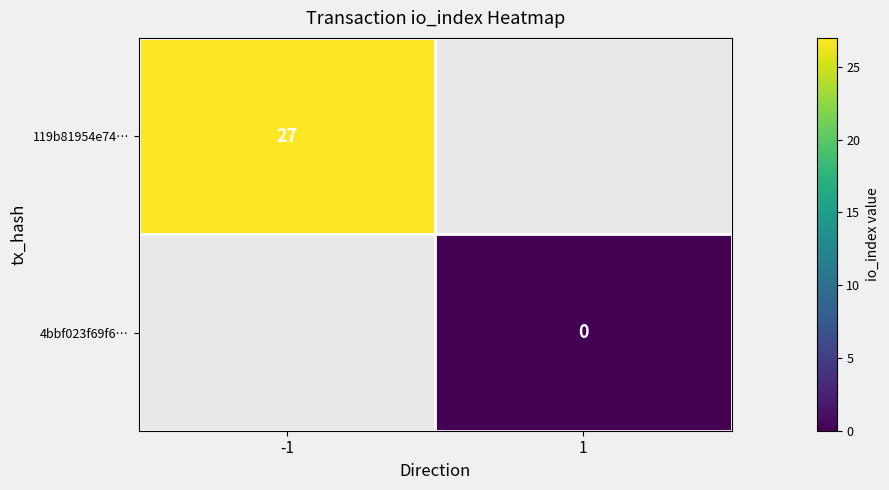

The value of 119b81954e74… at -1 is 27. True or false?

True